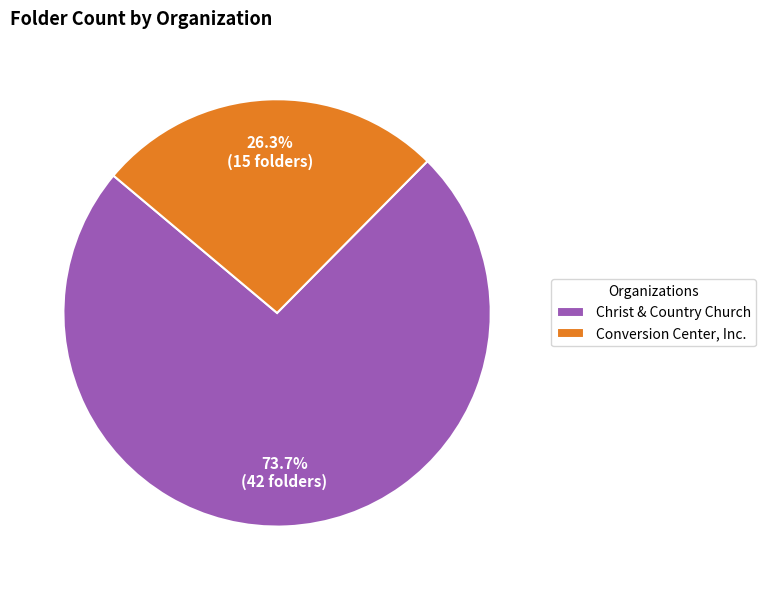

Rank the categories by value from lowest to highest.

Conversion Center, Inc., Christ & Country Church